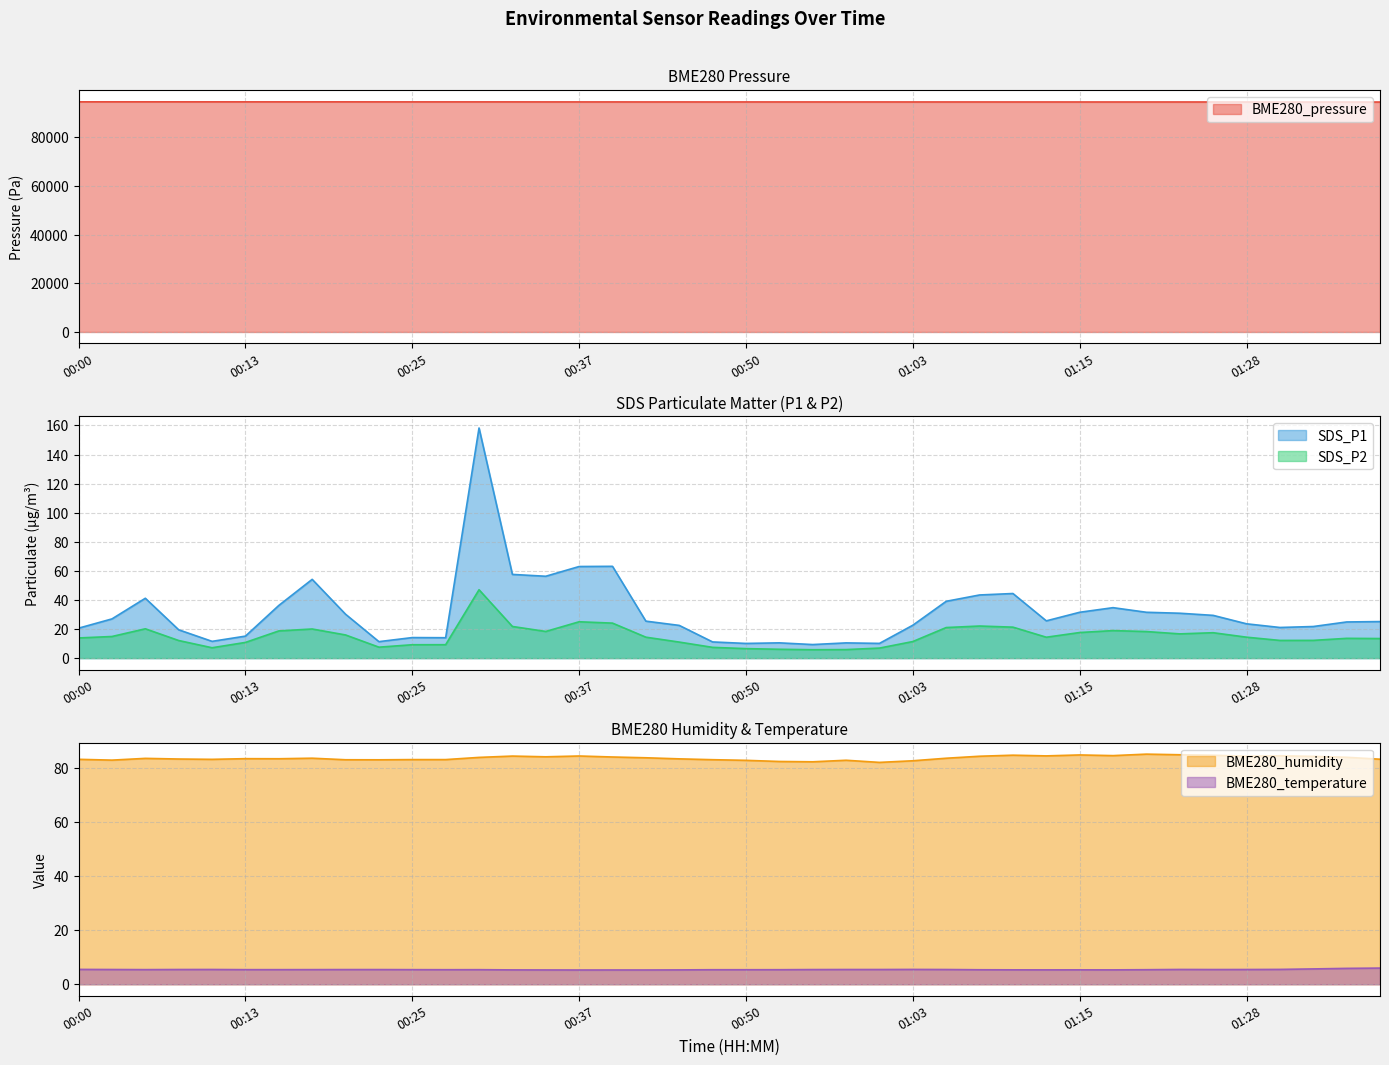

How many data points in SDS_P2 are above 14?

21